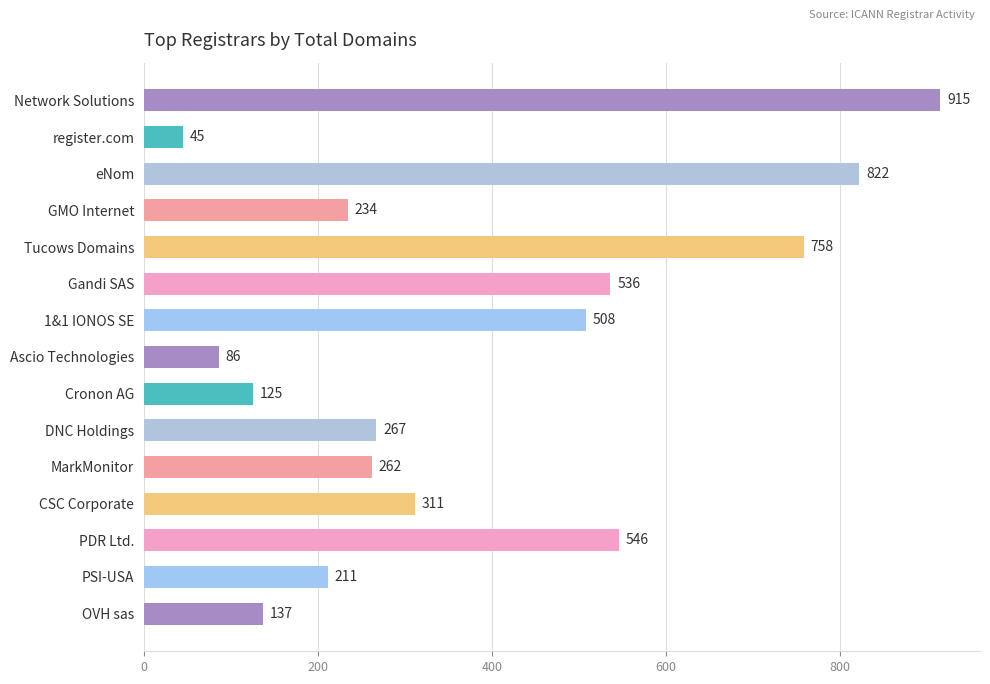

Rank the categories by value from highest to lowest.

Network Solutions, eNom, Tucows Domains, PDR Ltd., Gandi SAS, 1&1 IONOS SE, CSC Corporate, DNC Holdings, MarkMonitor, GMO Internet, PSI-USA, OVH sas, Cronon AG, Ascio Technologies, register.com